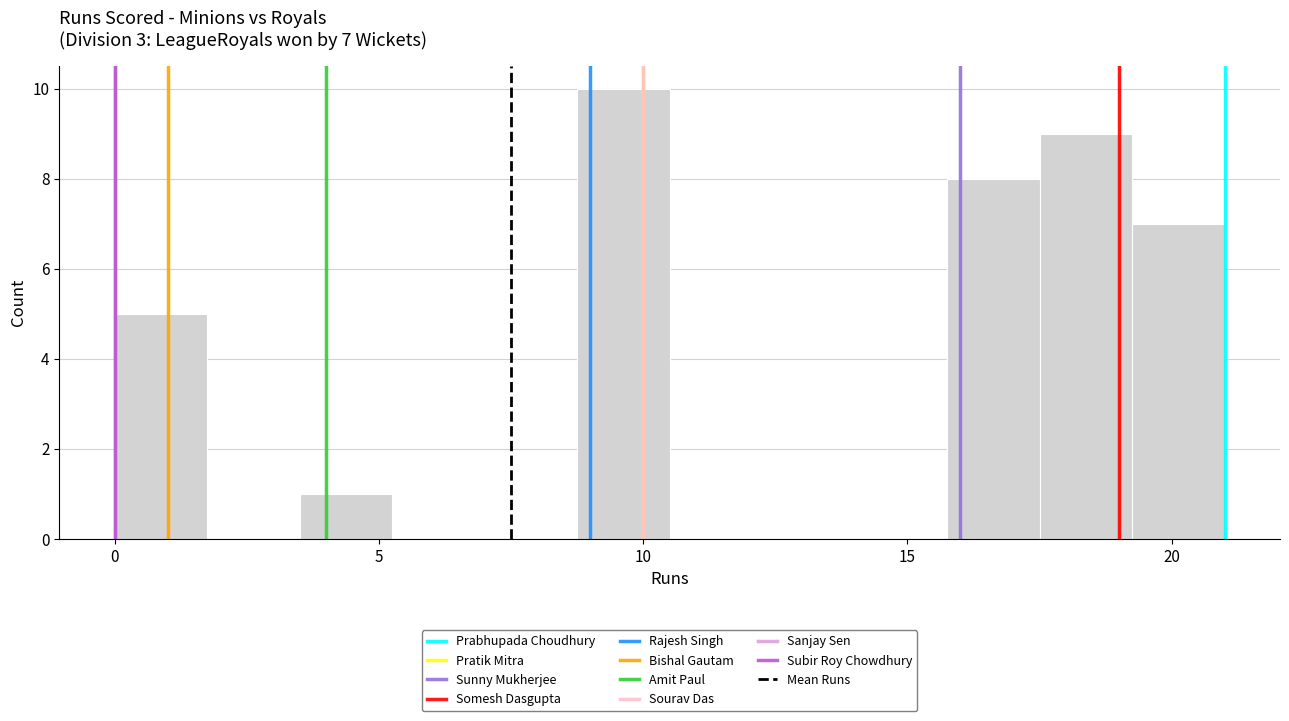

Around what value on the x-axis is the tallest bar? Give the approximate position of its centre, as read against the axis.

9.5